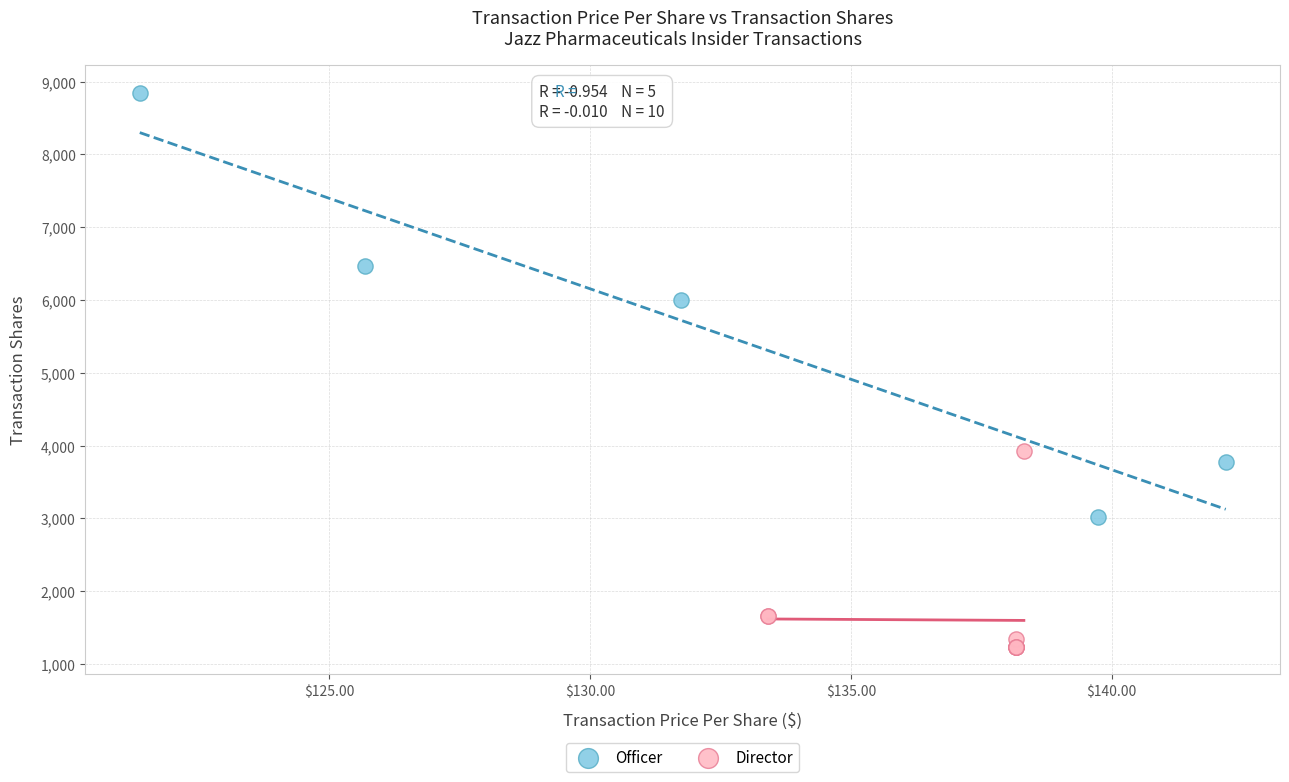

Which series has the widest spread of Y values?

Officer